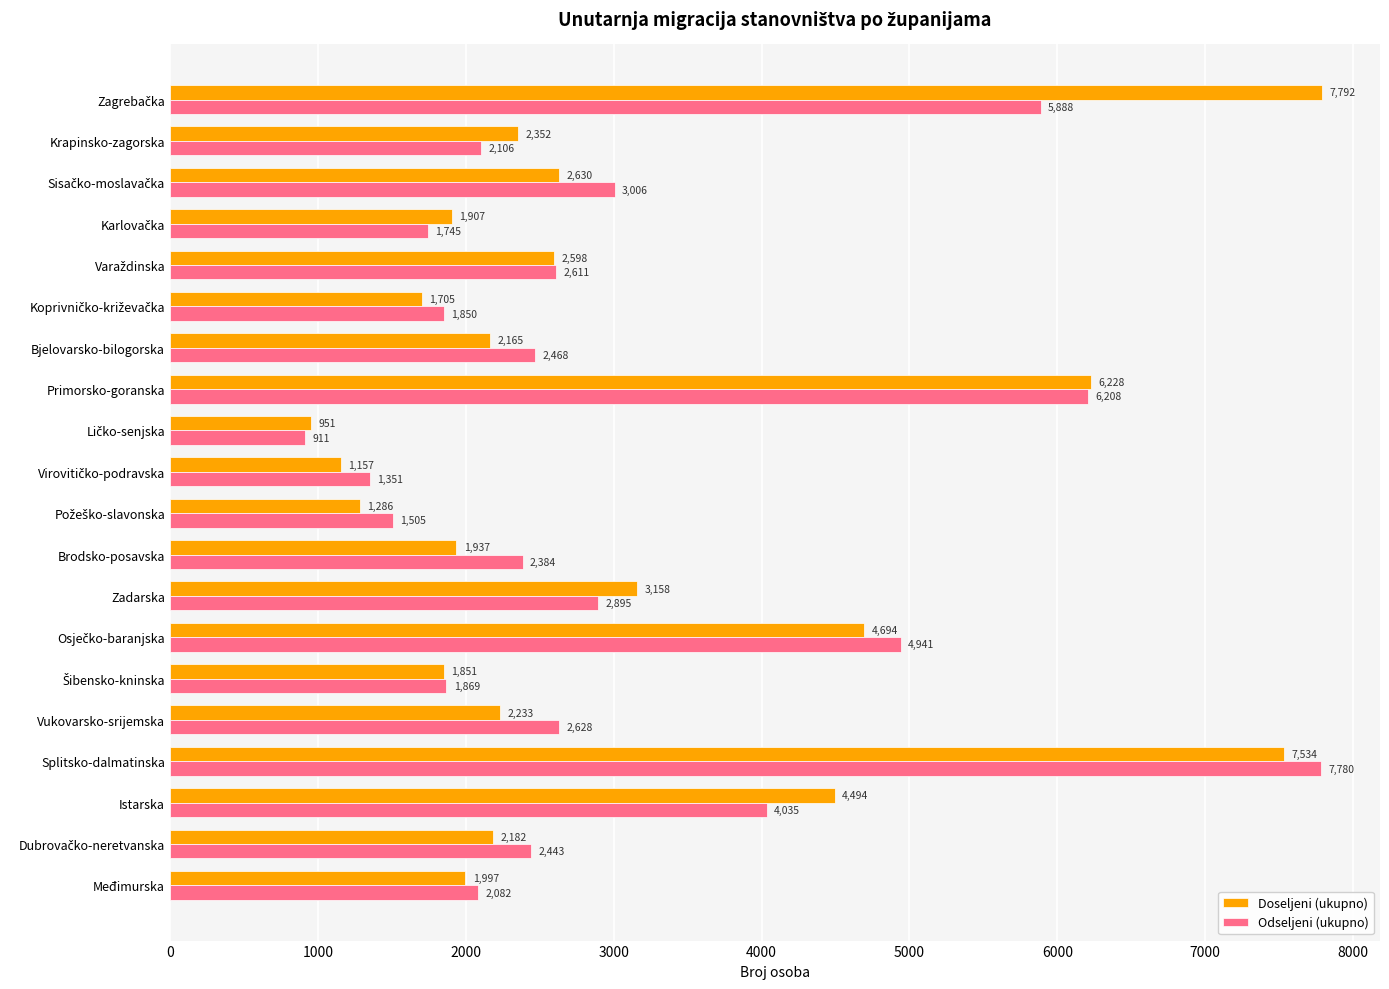

Rank the series by their average value, from highest to lowest.

Doseljeni (ukupno), Odseljeni (ukupno)